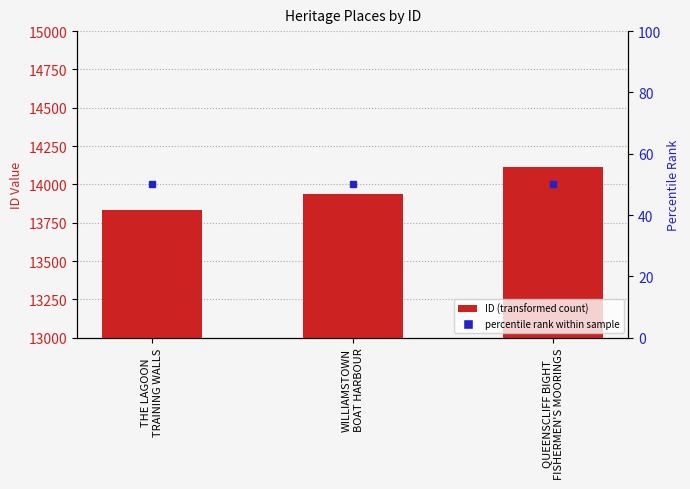

What value does the data have at THE LAGOON
TRAINING WALLS?

13833